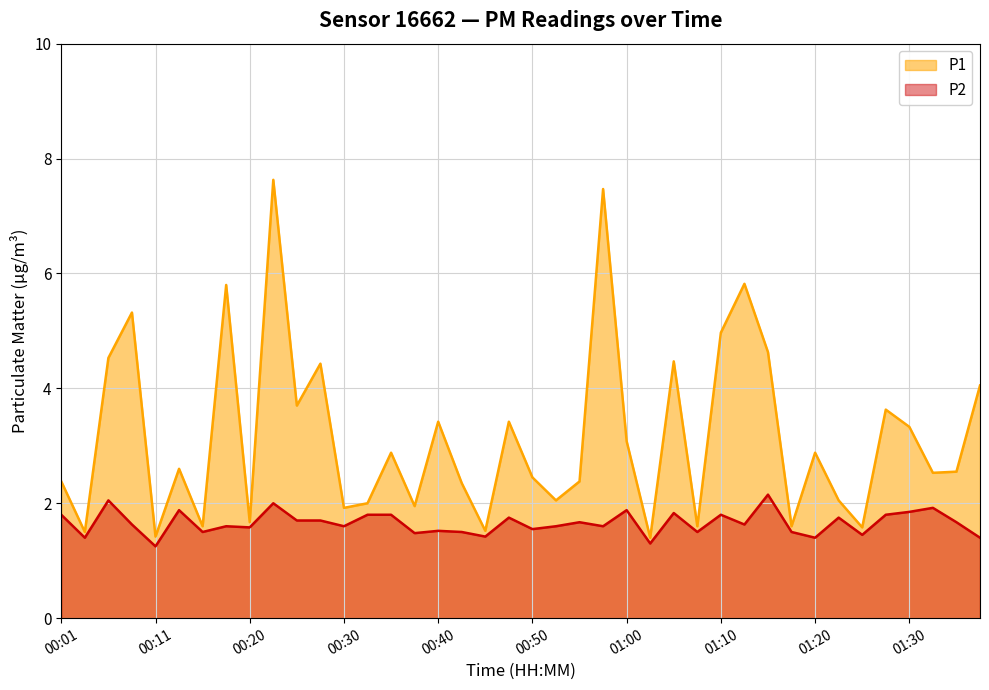

What is the total value across all series at 01:07?

3.1